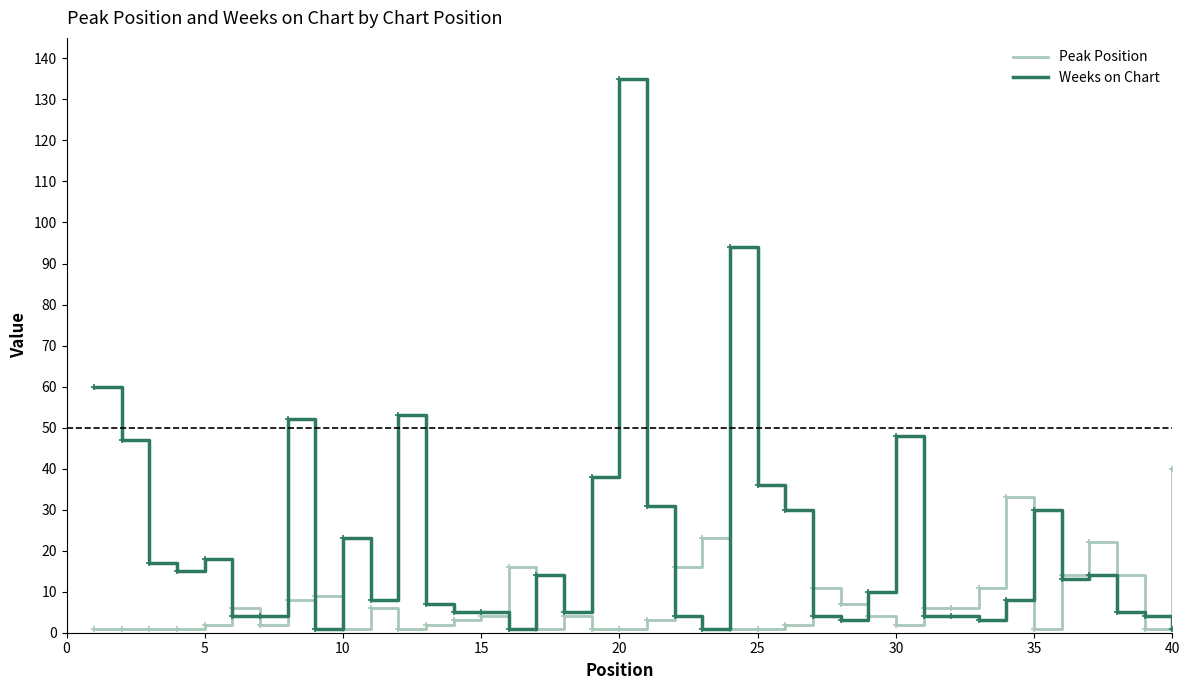

List the series in order of their overall mean, lowest first.

Peak Position, Weeks on Chart